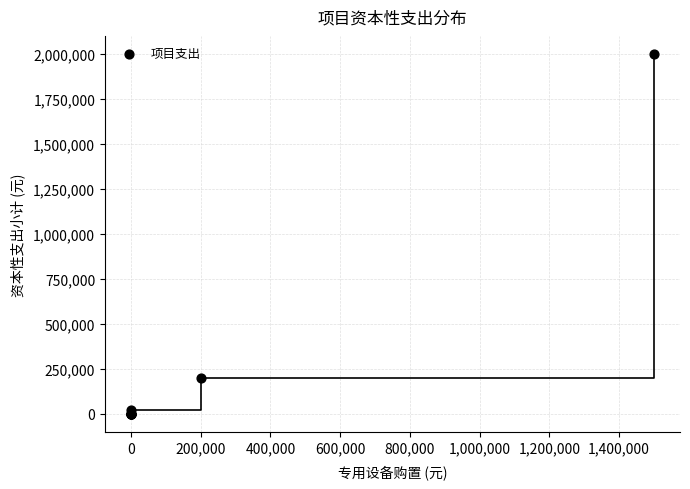

What Y value in the scatter plot is closest to 1000000?

200000